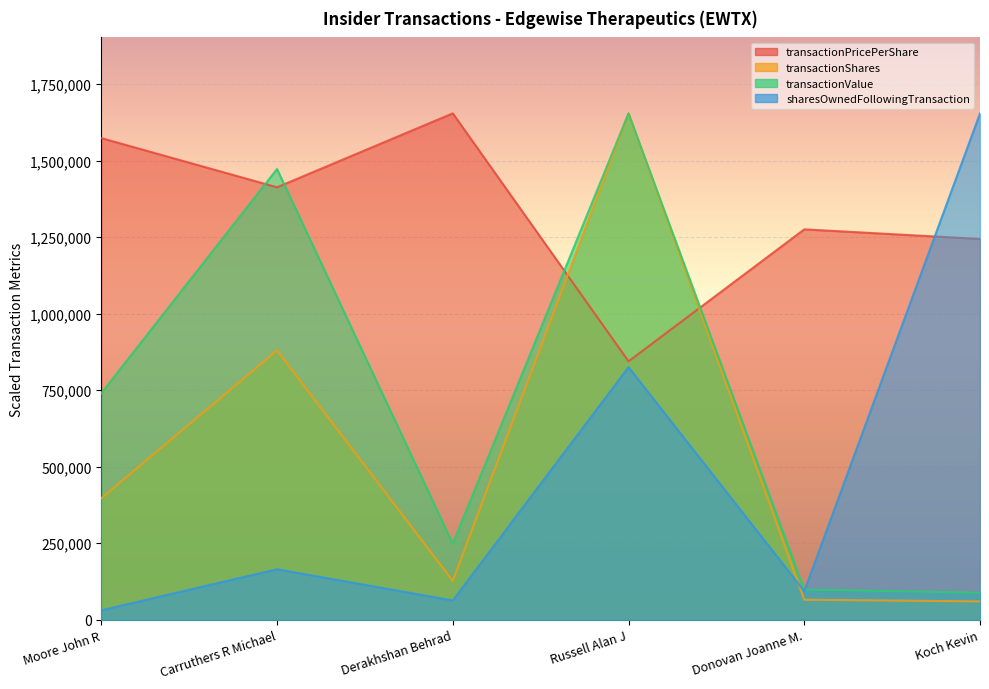

How many lines are shown in the chart?

4